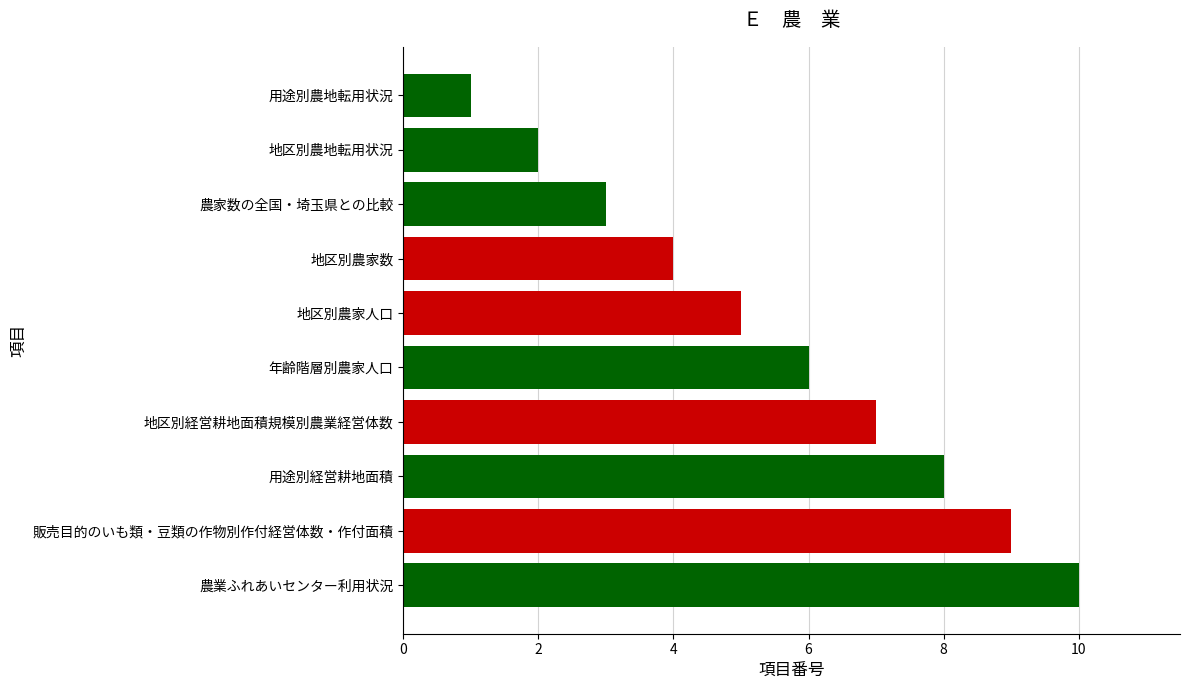

Approximately how many times larger is the value at 地区別農家数 compared to 地区別農地転用状況?

2.0